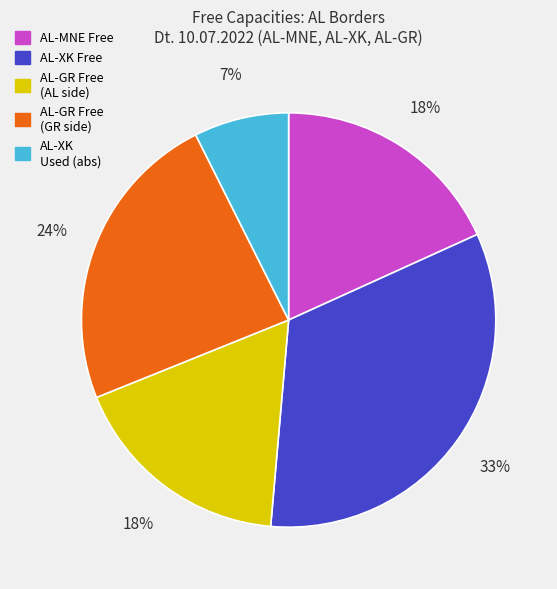

Is there a majority slice in this chart?

No